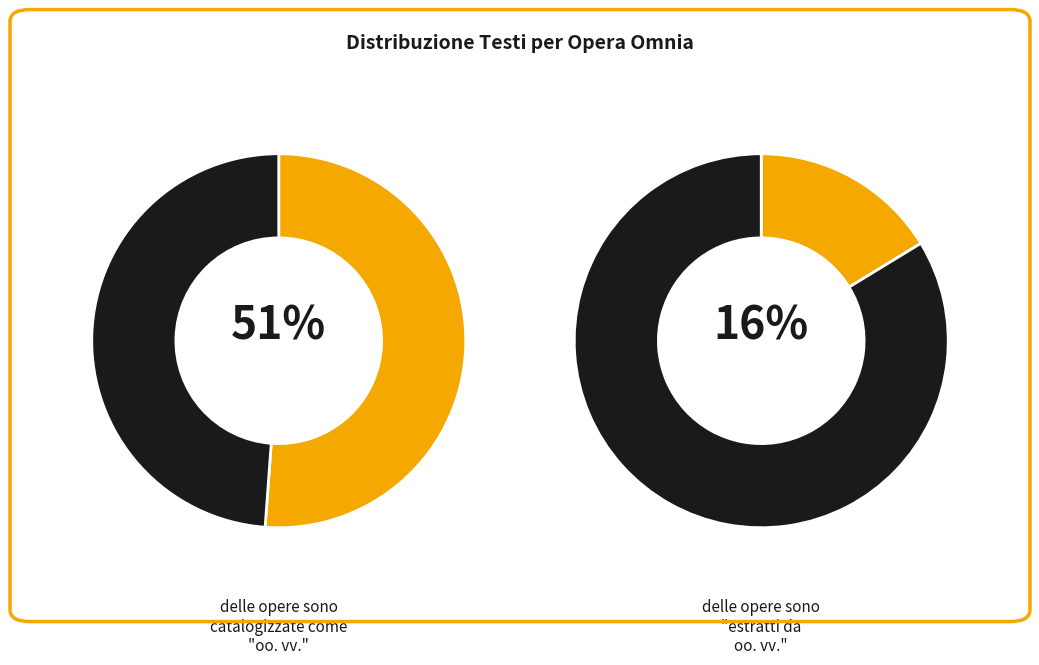

Does oo. vv. represent more than half of the total?

Yes